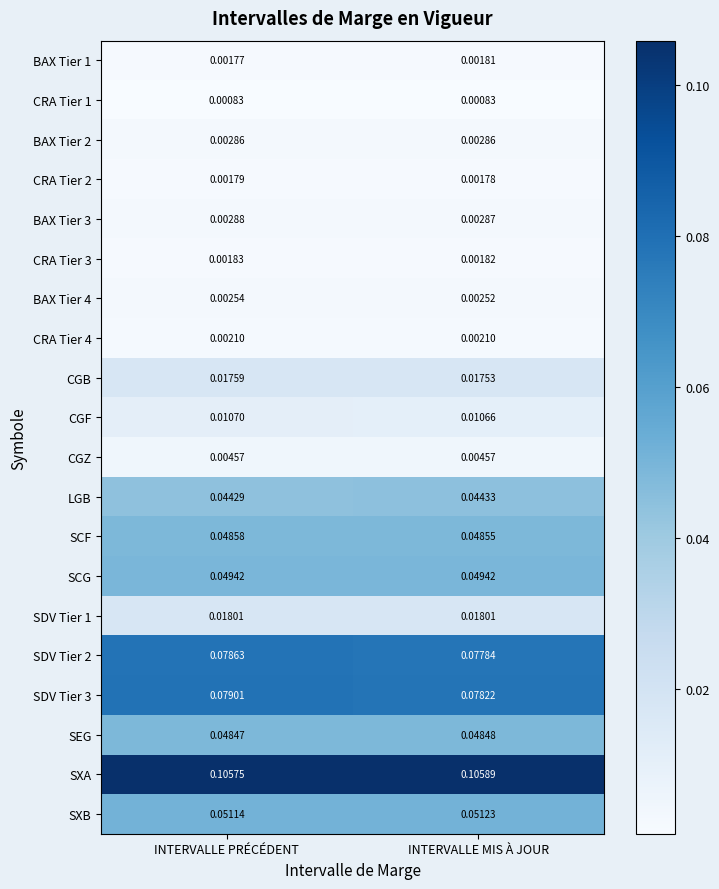

At which label does CGB reach its minimum?

INTERVALLE MIS À JOUR